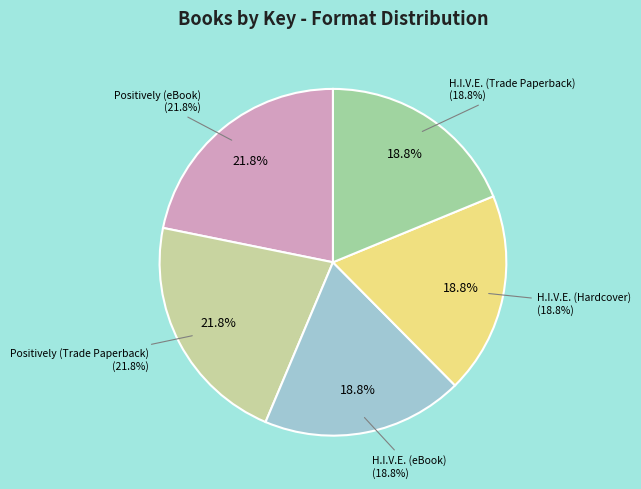

How many slices are in this pie chart?

5